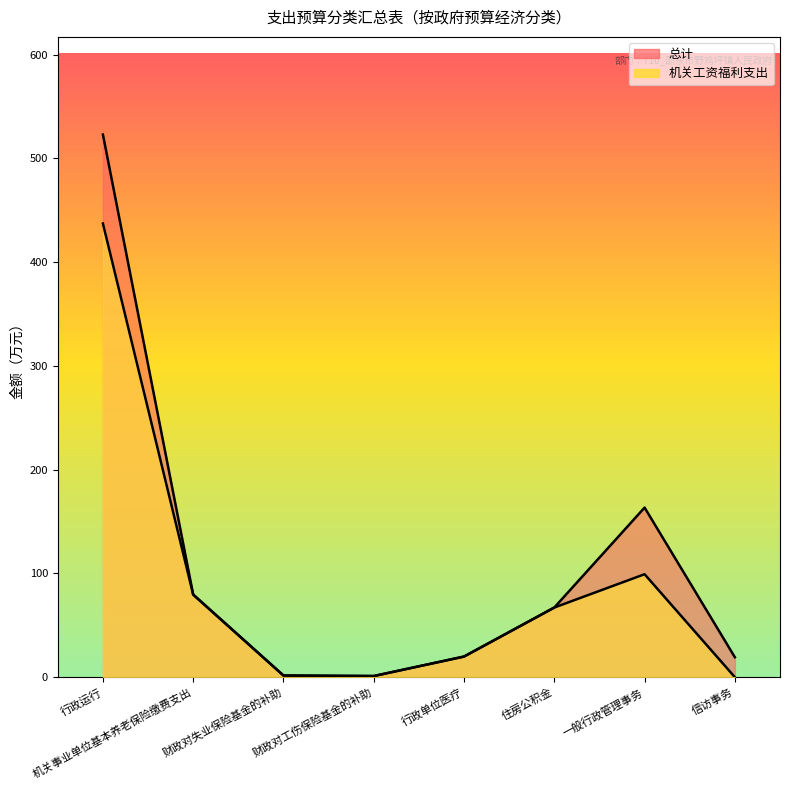

Is it true that 机关工资福利支出 equals 99.2 at 一般行政管理事务?

True